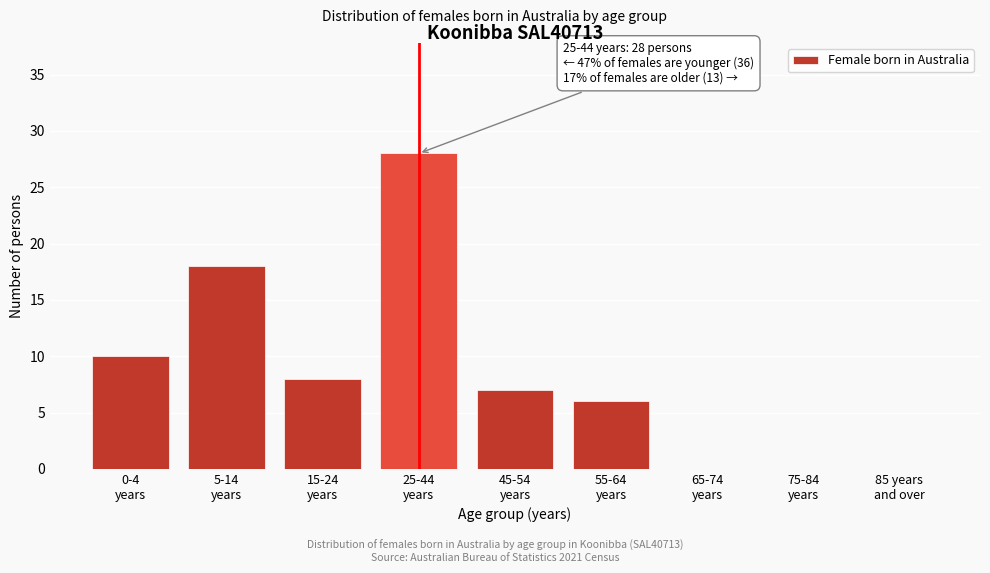

How many distinct data groups are displayed?

1